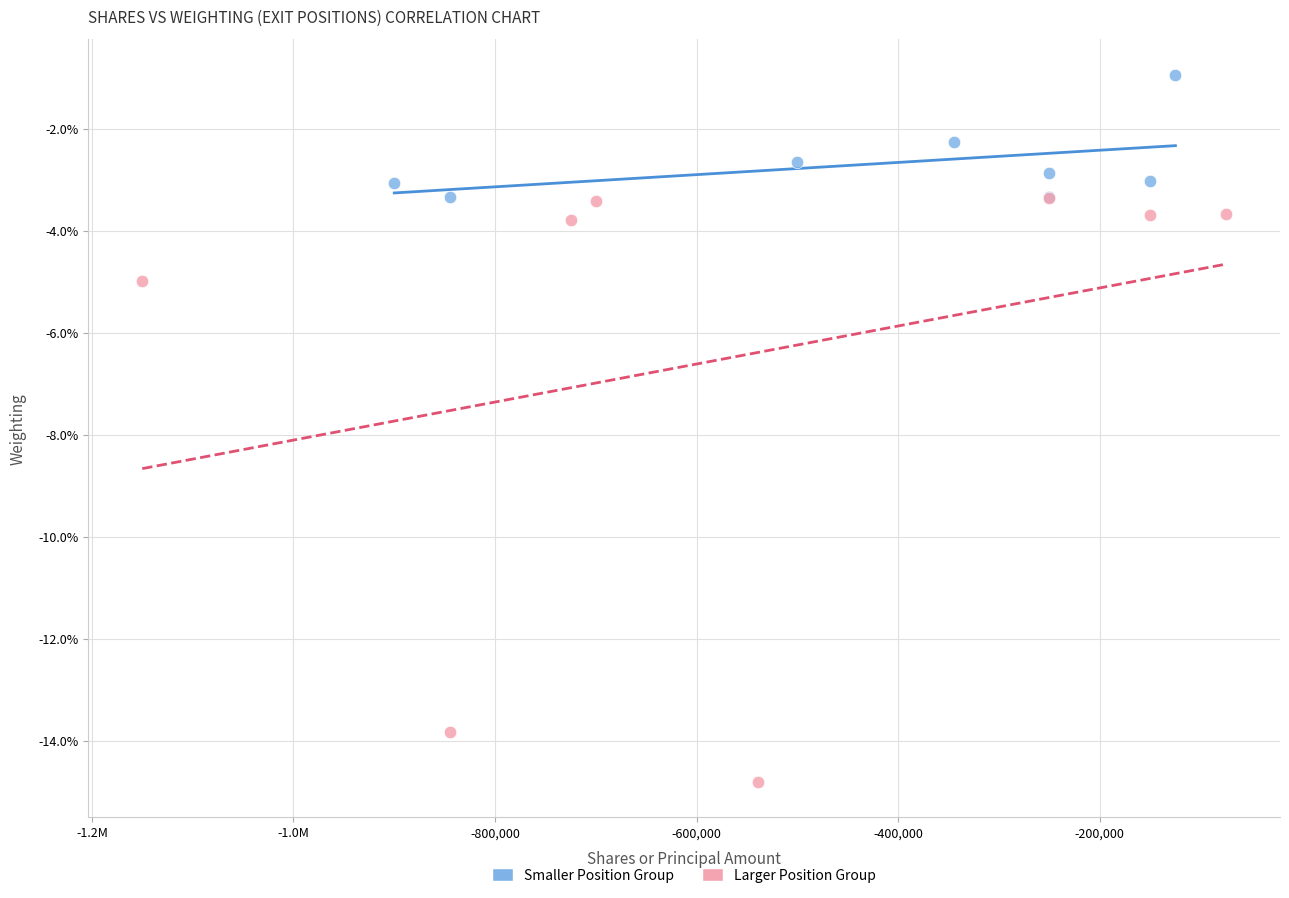

What are all the series names shown in the legend?

Smaller Position Group, Larger Position Group